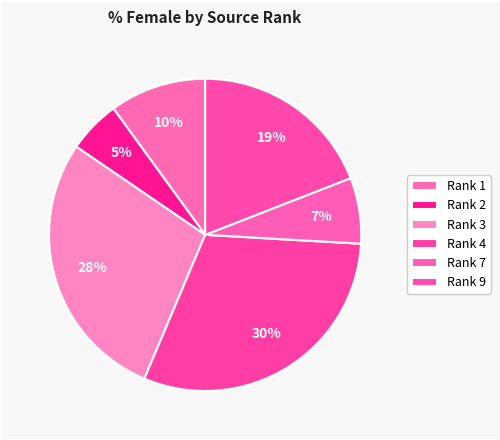

What is the largest slice in the pie chart?

4